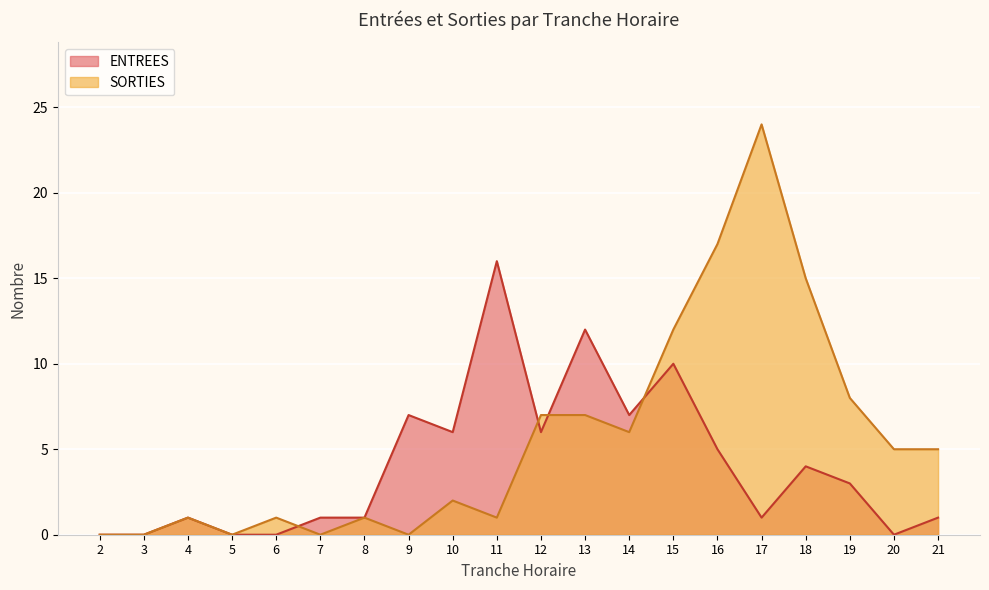

Reading right to left, extract all data points from this chart.

ENTREES: 1	0	3	4	1	5	10	7	12	6	16	6	7	1	1	0	0	1	0	0
SORTIES: 5	5	8	15	24	17	12	6	7	7	1	2	0	1	0	1	0	1	0	0